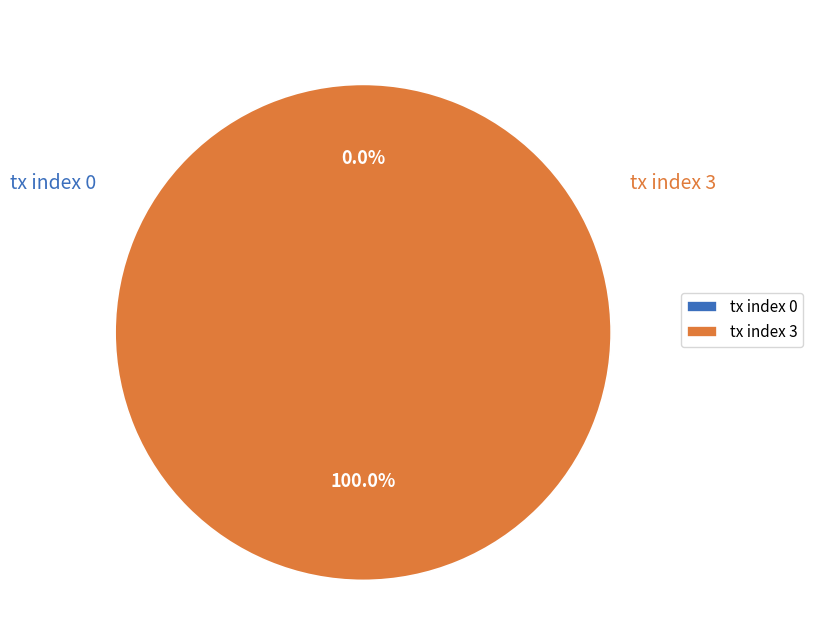

What is the total percentage of tx index 0 and tx index 3?

100.0%